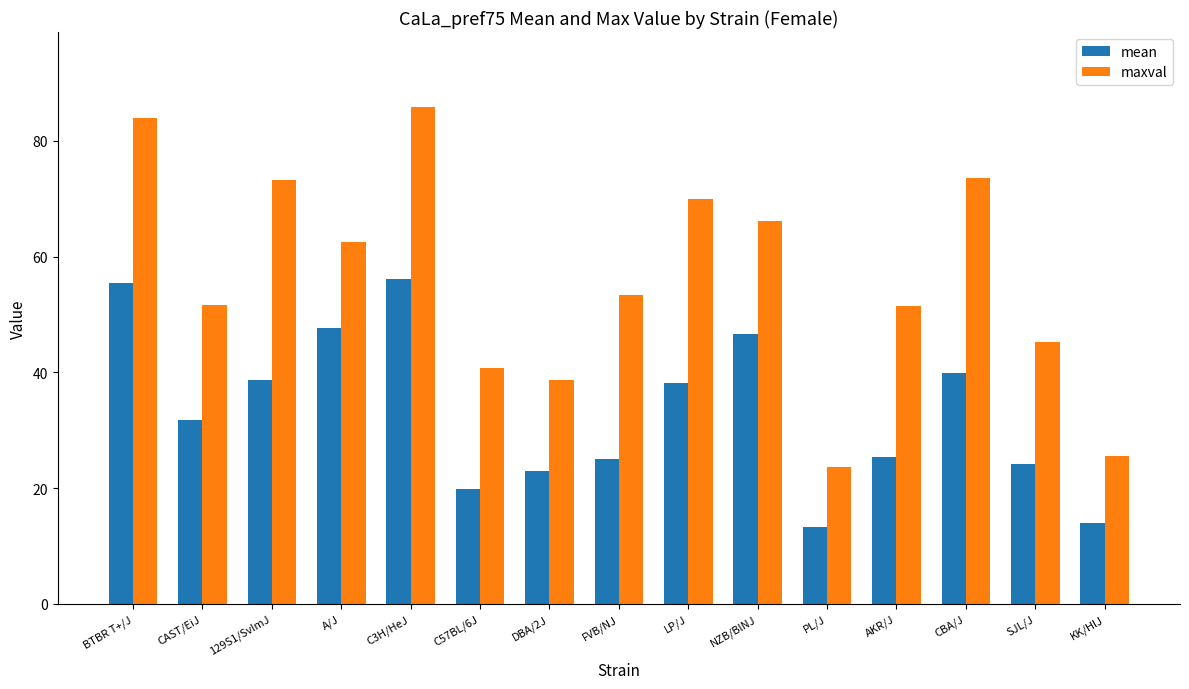

What is the smallest value displayed?

13.2